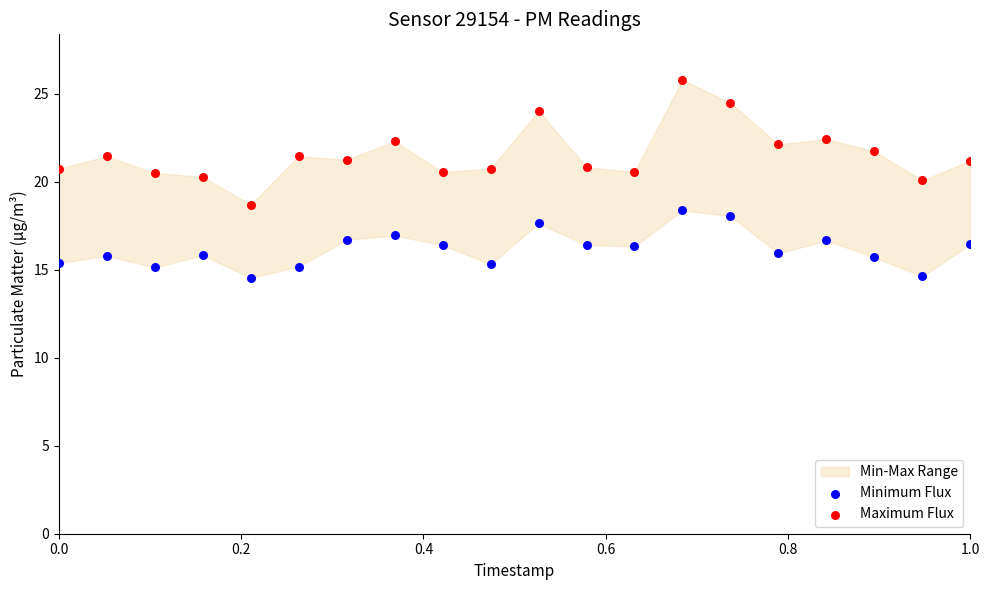

Which series has the widest spread of Y values?

Maximum Flux